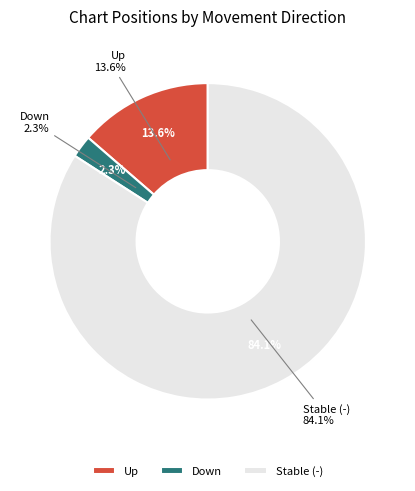

Which has a higher value, down or up?

up